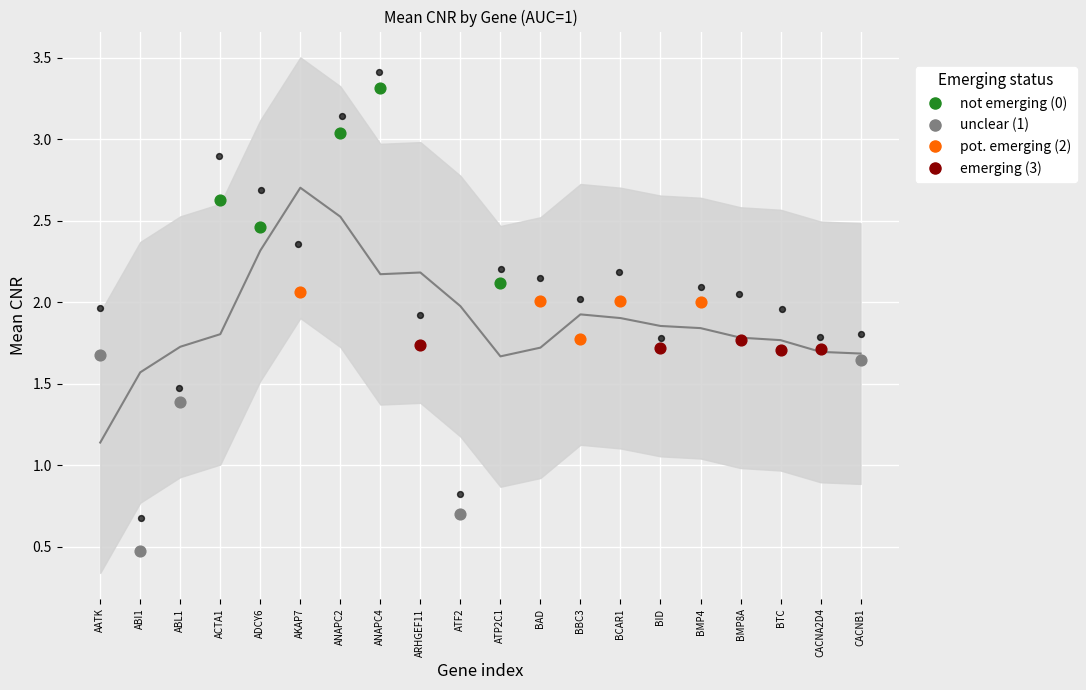

Which series has the widest spread of Y values?

mean_cnr